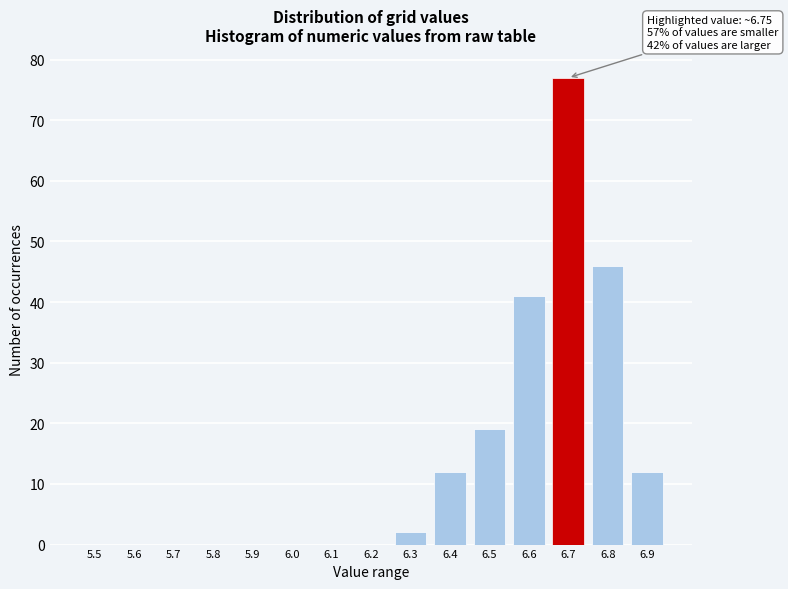

Reading right to left, transcribe all the data shown in this chart.

6.9=12	6.8=46	6.7=77	6.6=41	6.5=19	6.4=12	6.3=2	6.2=0	6.1=0	6.0=0	5.9=0	5.8=0	5.7=0	5.6=0	5.5=0